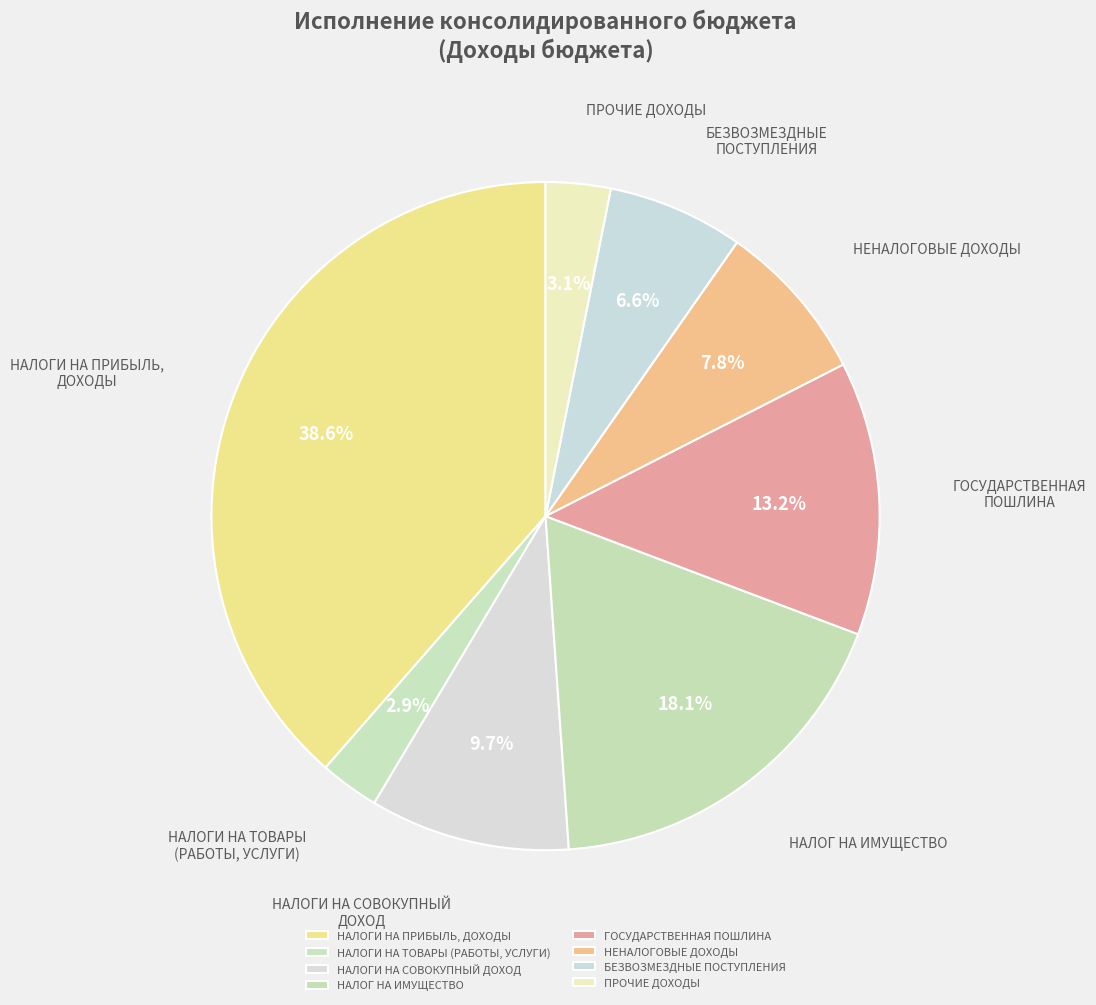

Which has a higher value, НАЛОГИ НА ПРИБЫЛЬ, ДОХОДЫ or НАЛОГИ НА СОВОКУПНЫЙ ДОХОД?

НАЛОГИ НА ПРИБЫЛЬ, ДОХОДЫ